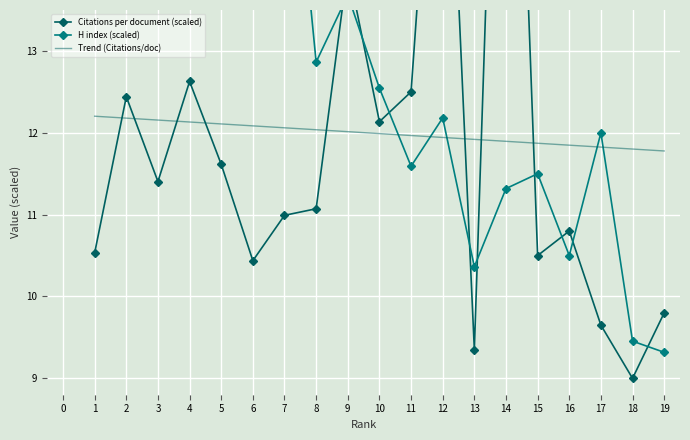

What is the sum of the Trend (Citations/doc) values at 4 and 14?

24.0